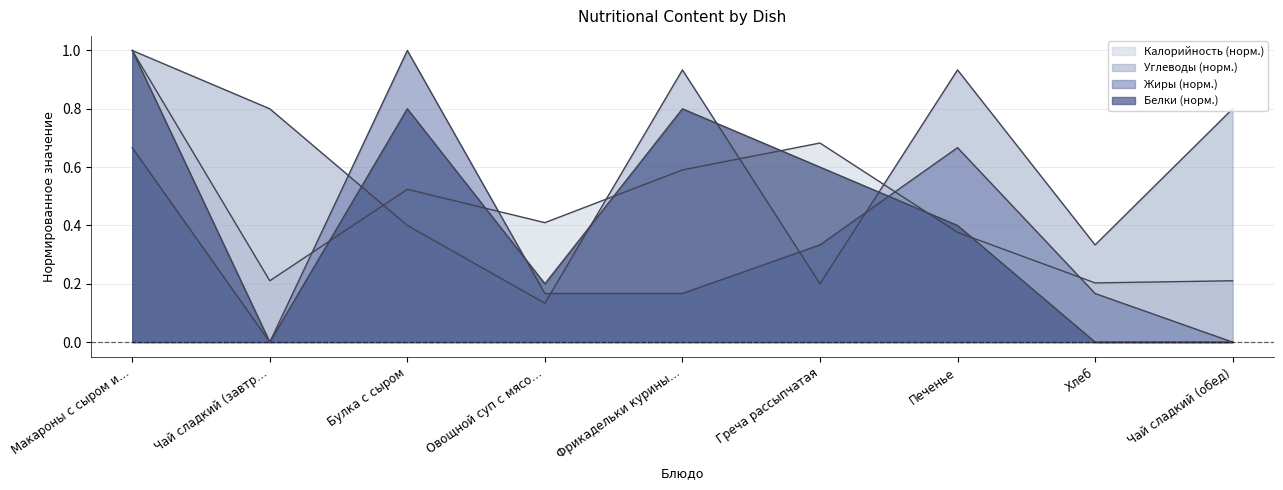

Between which two adjacent categories do Жиры and Углеводы first intersect?

Чай сладкий (завтр… and Булка с сыром